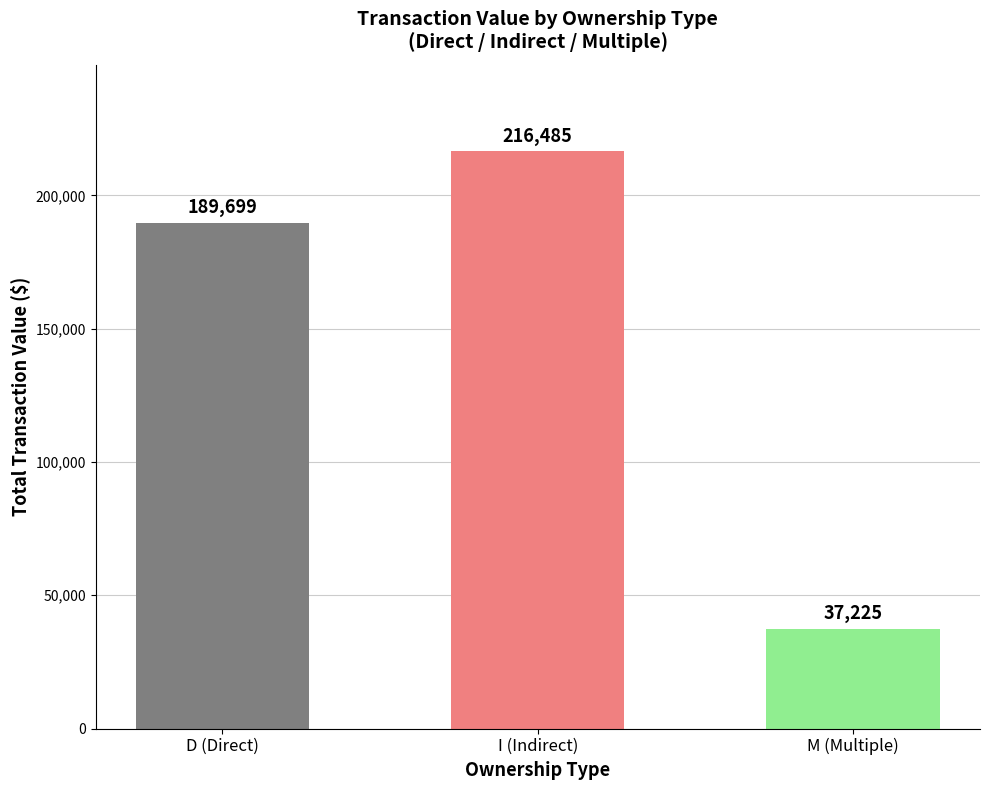

List the labels in order of value, smallest first.

M (Multiple), D (Direct), I (Indirect)